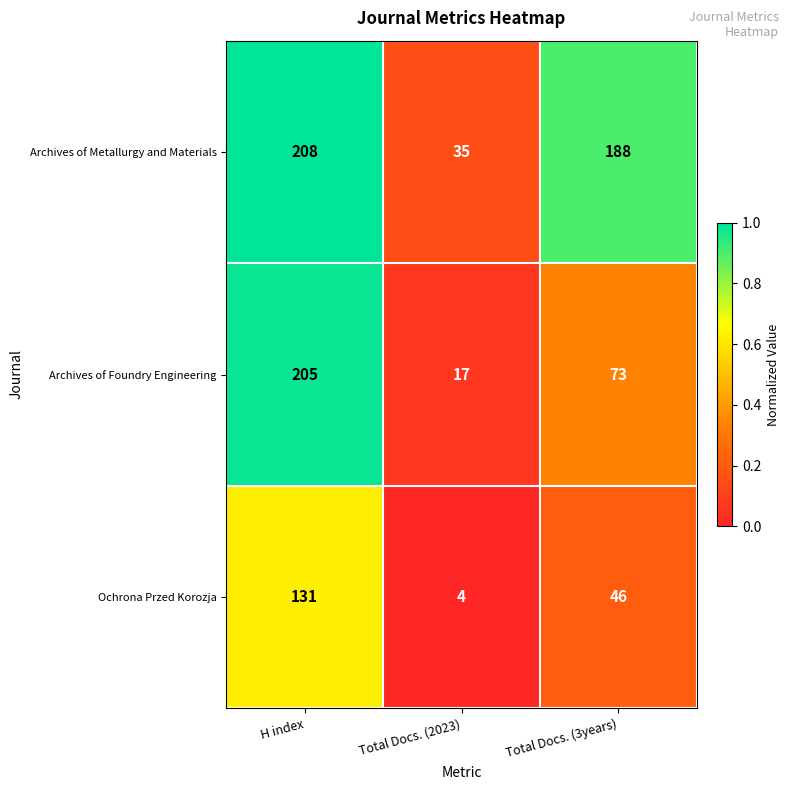

How many categories are shown in the chart?

3